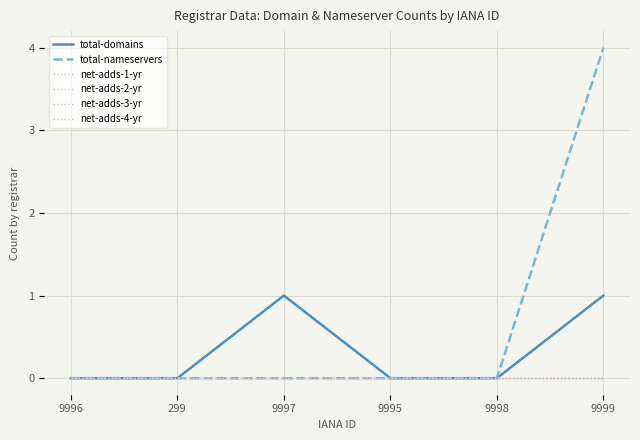

Does the chart display data point markers on the line(s)?

No